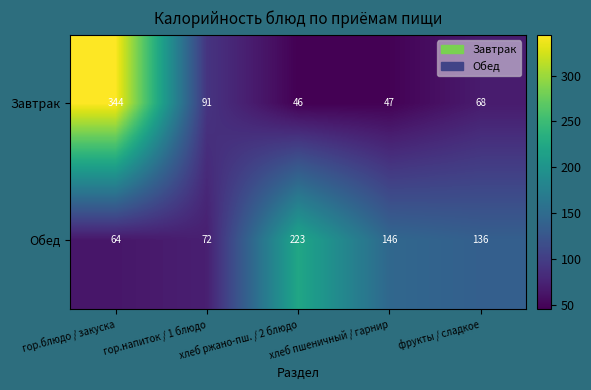

What is the total value across all series at хлеб пшеничный / гарнир?

193